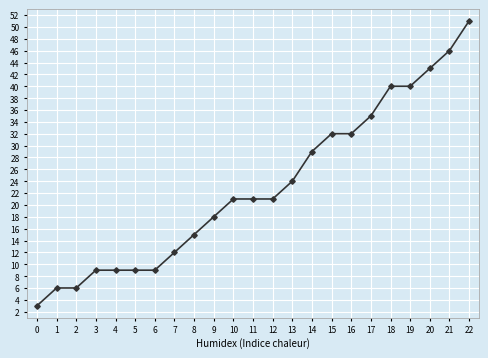

How many distinct data groups are displayed?

1